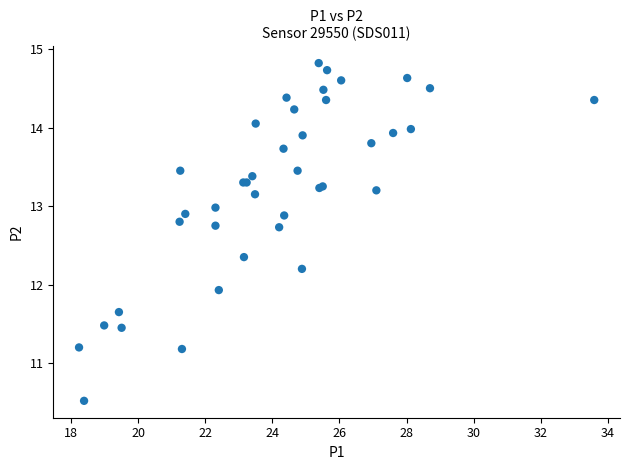

What Y value in the scatter plot is closest to 12?

11.9